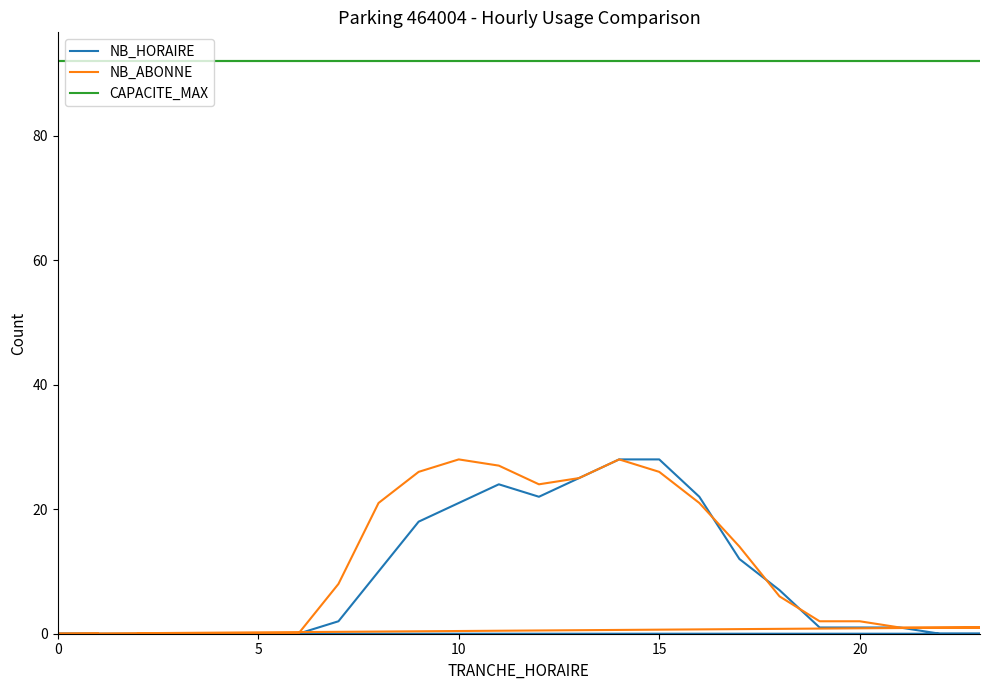

List the series in order of their peak value, highest first.

CAPACITE_MAX, NB_HORAIRE, NB_ABONNE